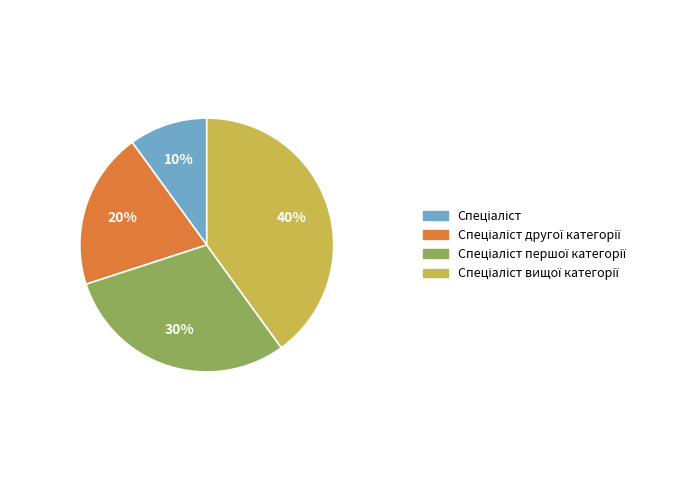

Count the number of slices in the pie.

4